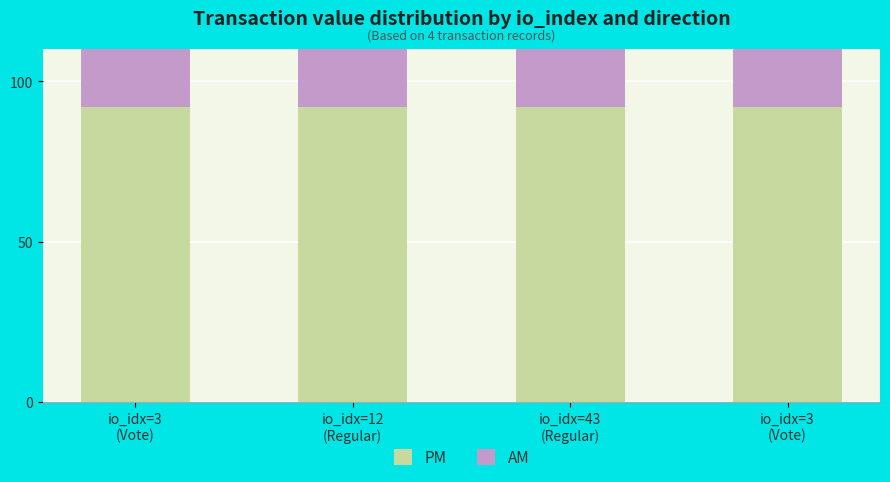

What is the sum of the PM values at io_idx=43
(Regular) and io_idx=12
(Regular)?

183.9